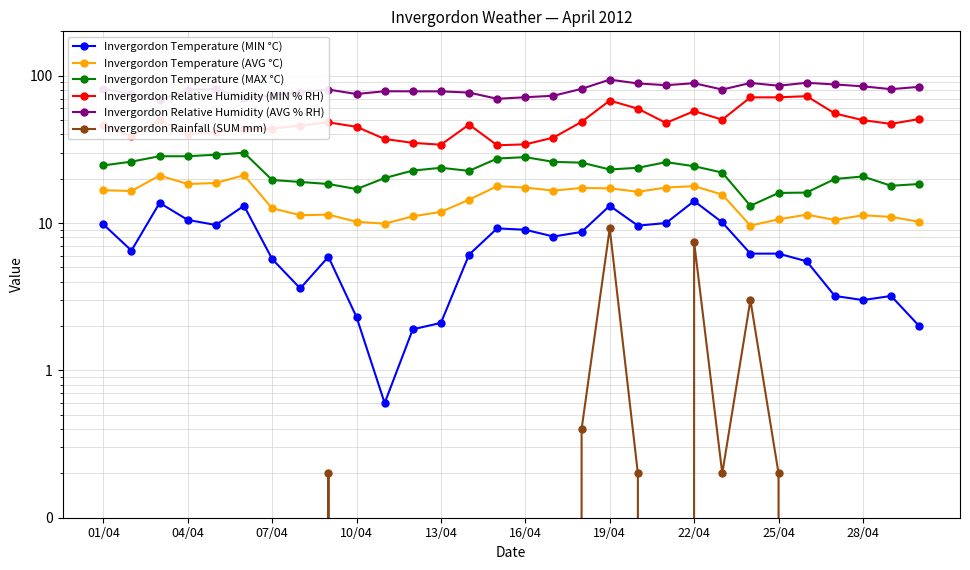

True or false: Invergordon Relative Humidity (MIN % RH) and Invergordon Relative Humidity (AVG % RH) intersect in this chart.

False